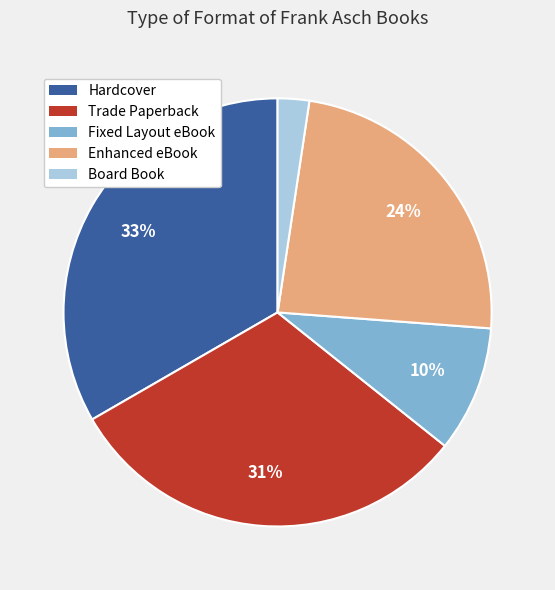

To the nearest percent, what portion does Enhanced eBook represent?

24%